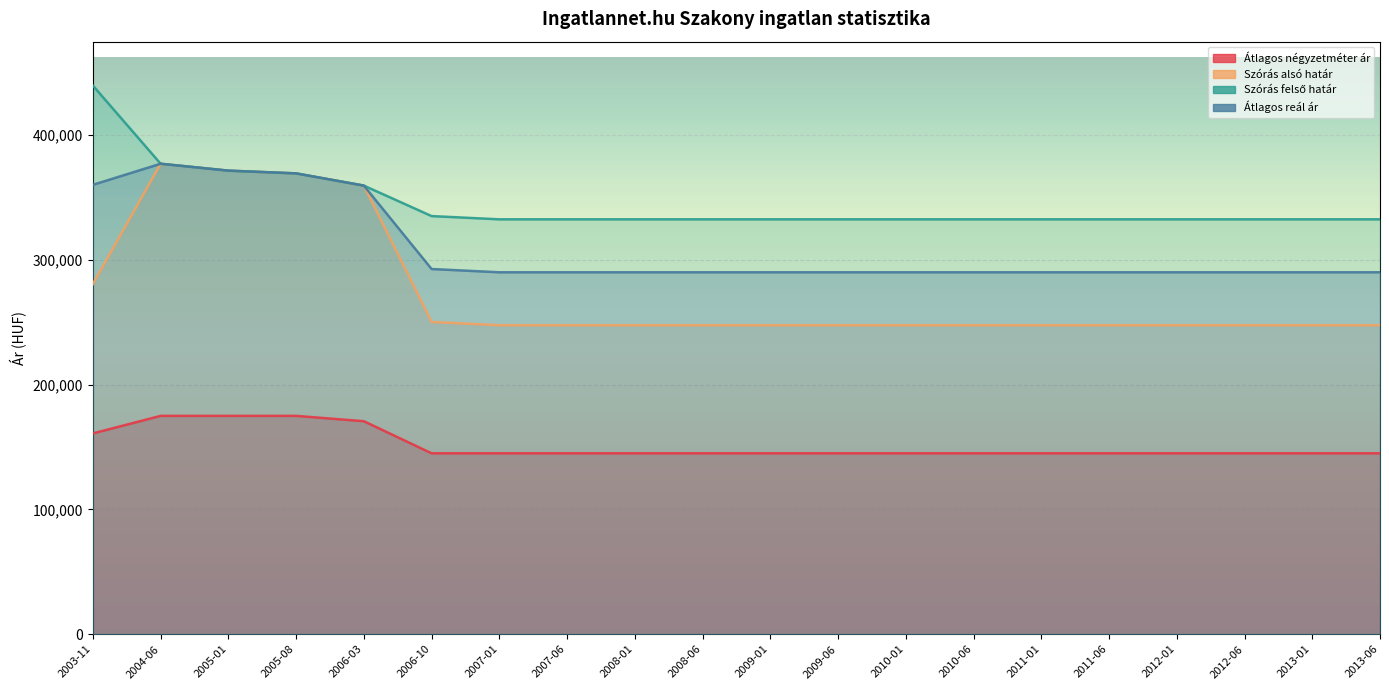

What is the approximate value of Átlagos négyzetméter ár at 2003-11?

160938